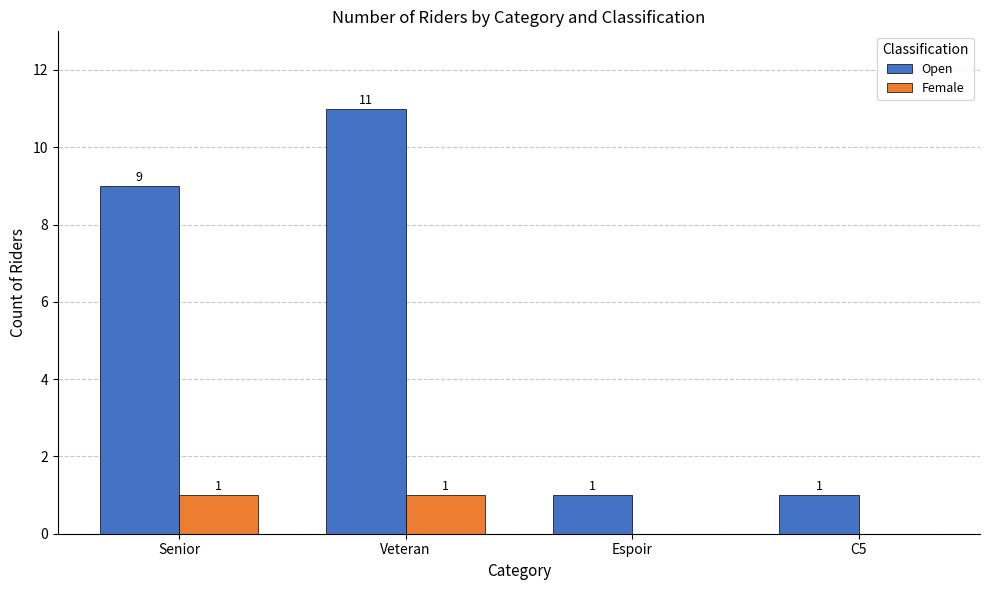

How many Female values are between 0 and 1?

4